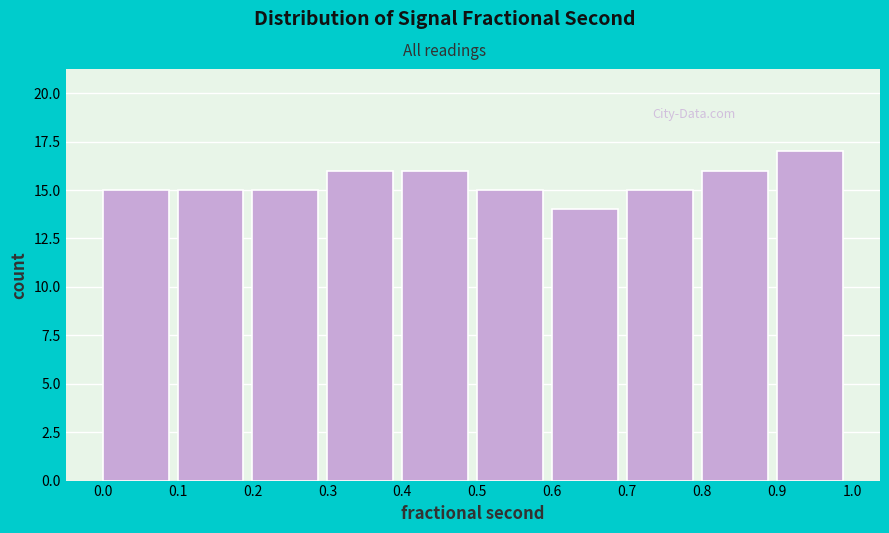

Reading left to right, list every bar in this chart as the range it spans on the x-axis followed by its height. The values are not printed on the chart, so give them approximately, as read against the axis.

0.0 to 0.1: 15
0.1 to 0.2: 15
0.2 to 0.3: 15
0.3 to 0.4: 16
0.4 to 0.5: 16
0.5 to 0.6: 15
0.6 to 0.7: 14
0.7 to 0.8: 15
0.8 to 0.9: 16
0.9 to 1.0: 17